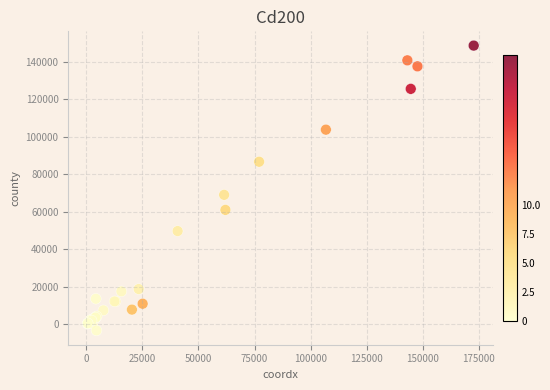

What Y value in the scatter plot is closest to 72647?

69014